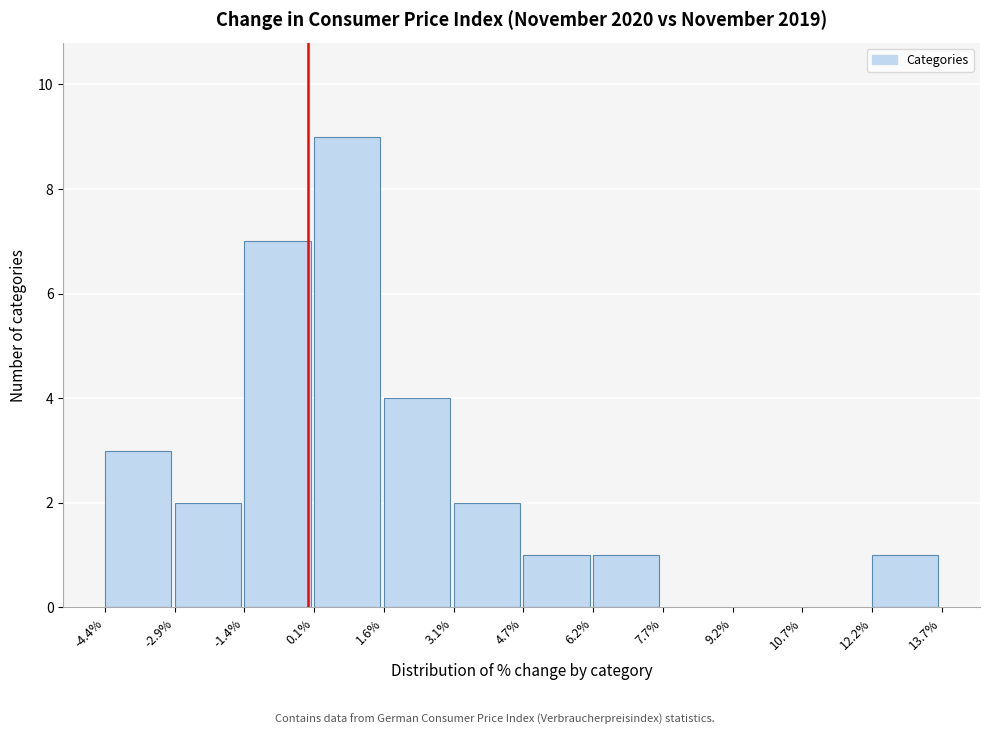

Over which range of the x-axis is the bar tallest?

0.1% to 1.6%